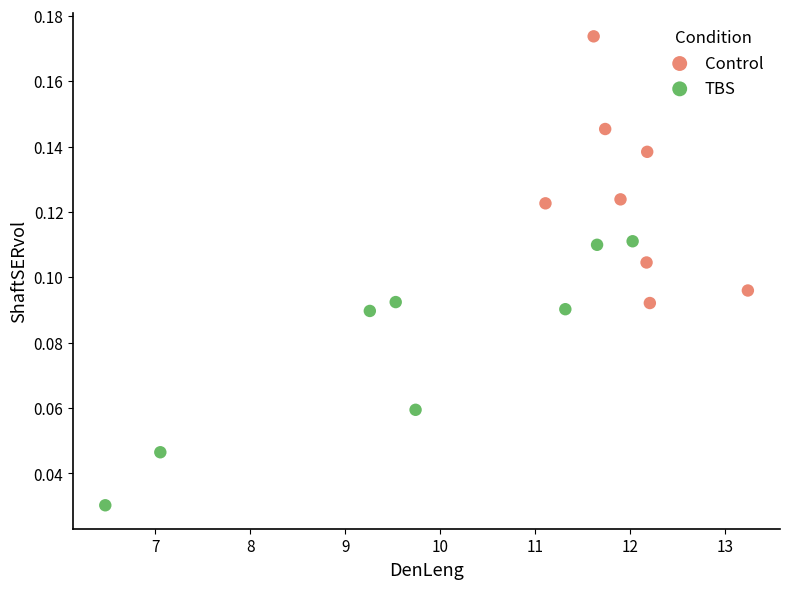

Which series reaches the minimum Y coordinate?

TBS